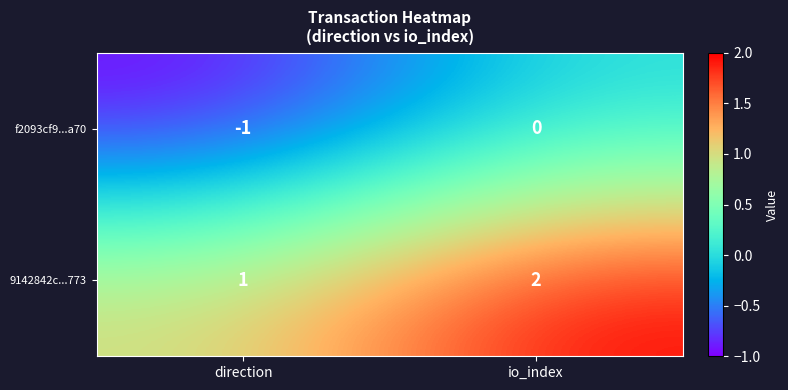

Count the number of categories in the chart.

2